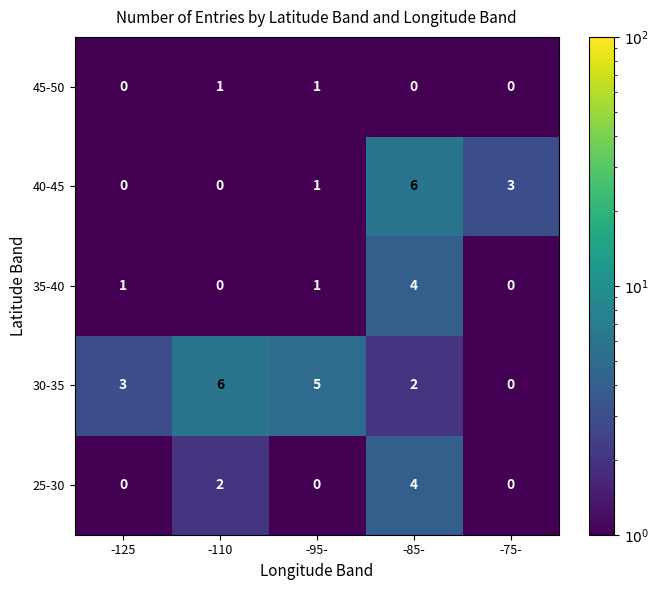

Reading left to right, extract all data points from this chart.

45-50: -125=0	-110=1	-95-=1	-85-=0	-75-=0
40-45: -125=0	-110=0	-95-=1	-85-=6	-75-=3
35-40: -125=1	-110=0	-95-=1	-85-=4	-75-=0
30-35: -125=3	-110=6	-95-=5	-85-=2	-75-=0
25-30: -125=0	-110=2	-95-=0	-85-=4	-75-=0